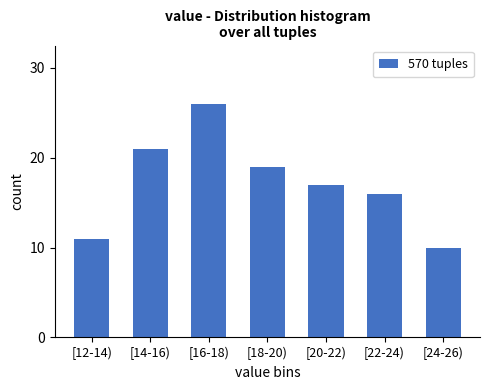

Reading left to right, transcribe all the data shown in this chart.

11	21	26	19	17	16	10